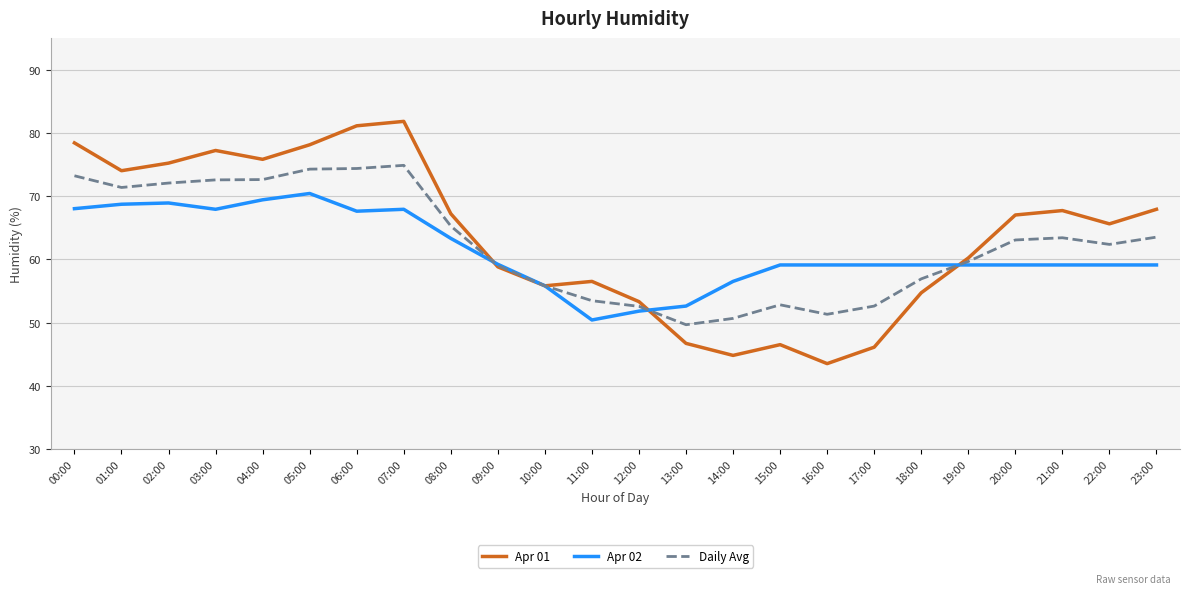

Which series ends up on top after the final intersection of Apr 01 and Apr 02?

Apr 01